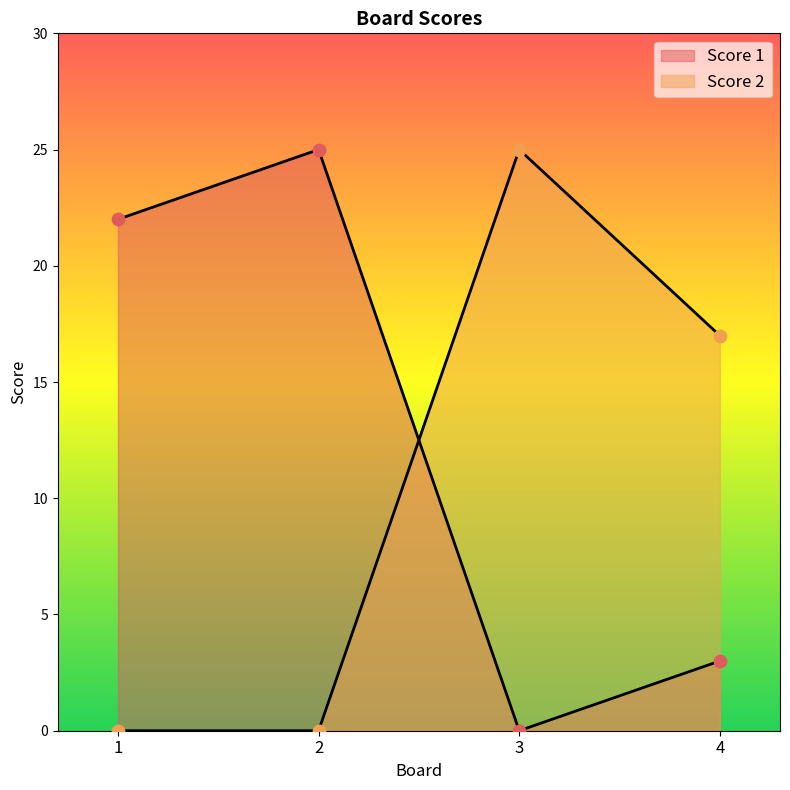

Which series reaches the maximum Y coordinate?

Score 1